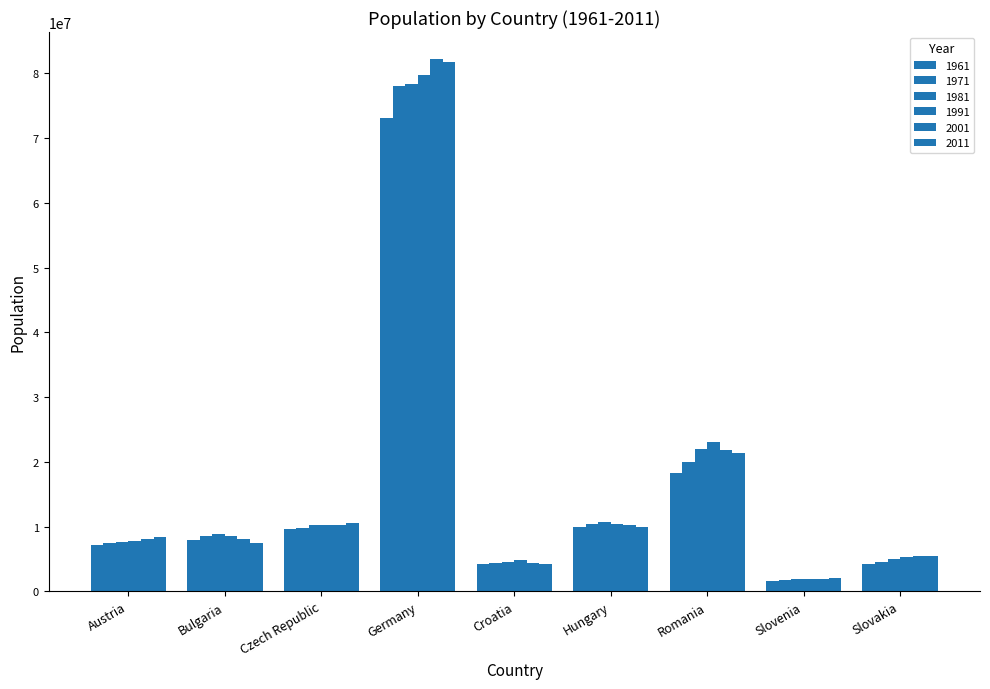

Which category has the highest value in the 1981 series?

Germany